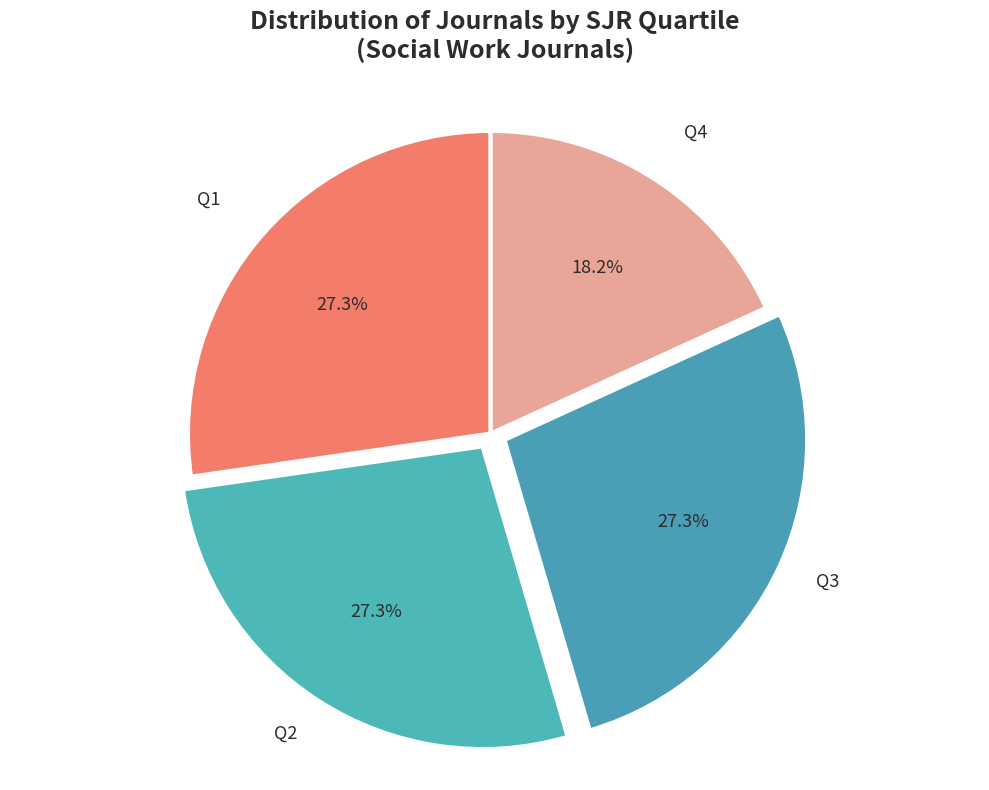

To the nearest percent, what percentage of the pie is Q1?

27%